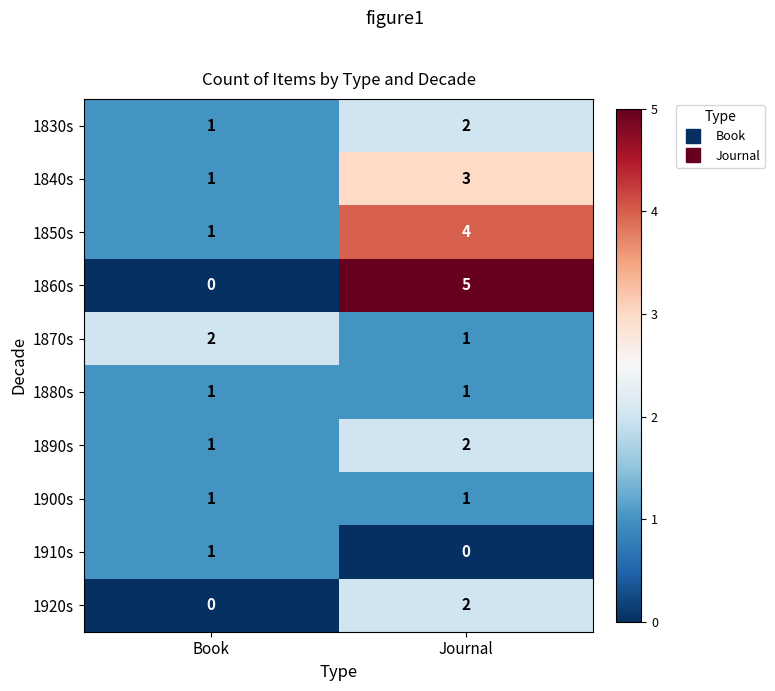

What is the sum of all 1850s values?

5